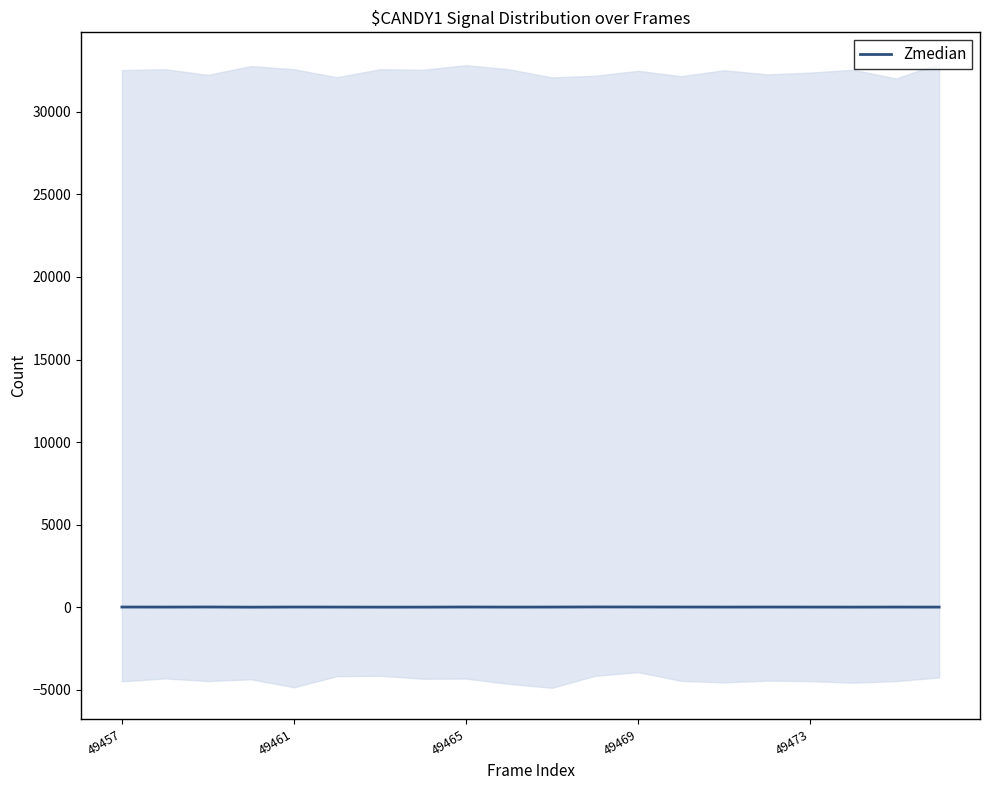

How many categories are shown in the chart?

20